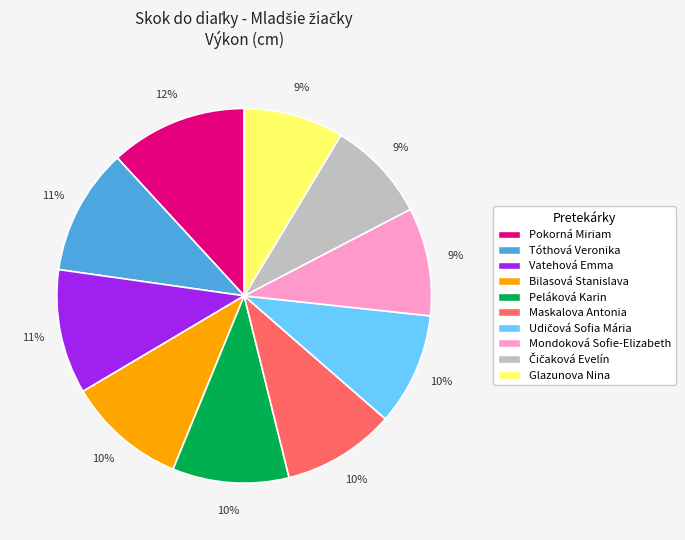

Between Bilasová Stanislava and Glazunova Nina, which is larger?

Bilasová Stanislava